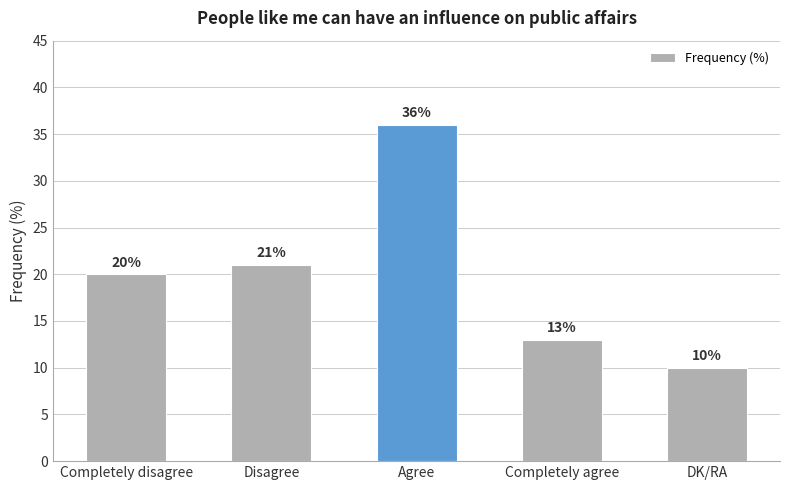

Reading left to right, list all the values displayed in this chart.

Completely disagree=20	Disagree=21	Agree=36	Completely agree=13	DK/RA=10